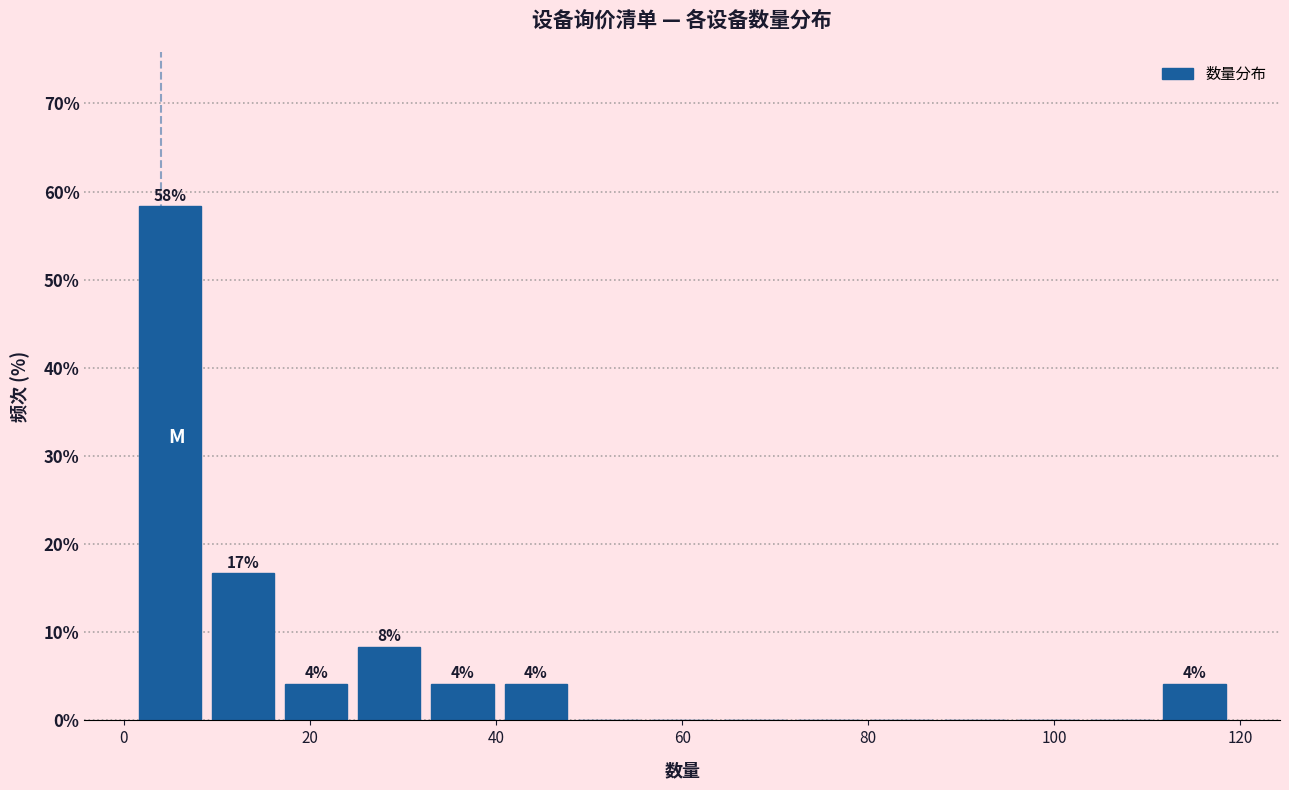

Read against the x-axis, roughly where is the centre of the tallest bar?

4